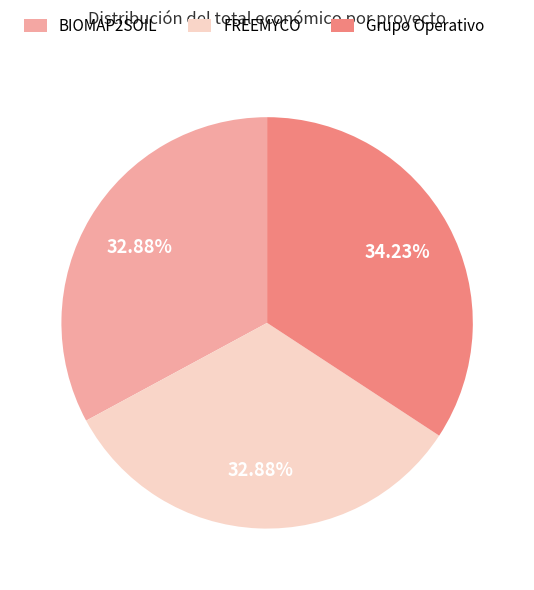

Does BIOMAP2SOIL account for over 50% of the chart?

No